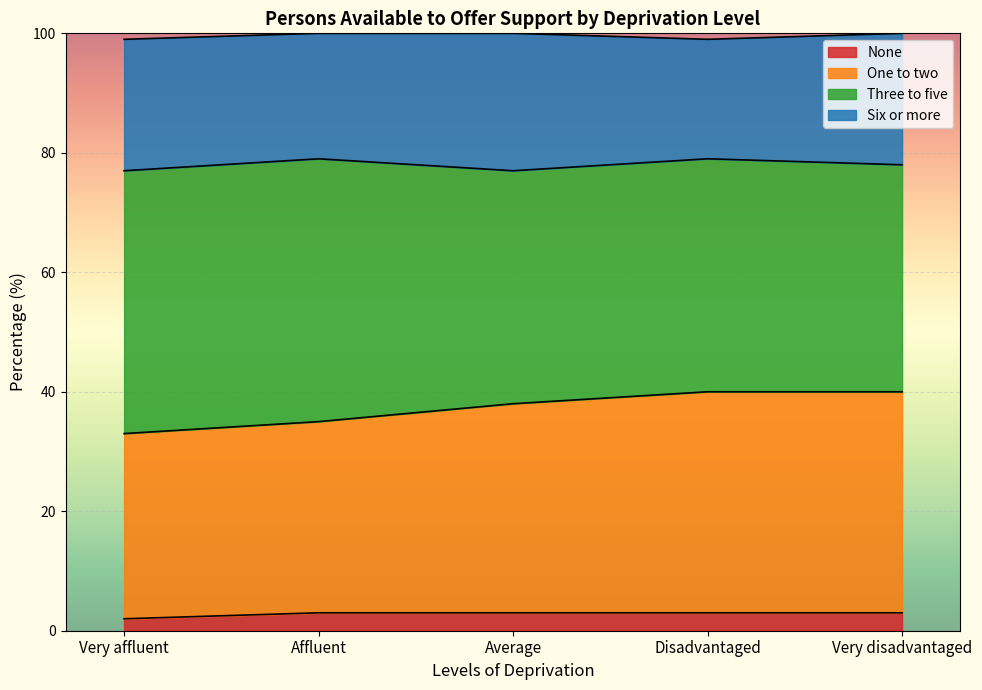

What position from the right is Very disadvantaged?

1